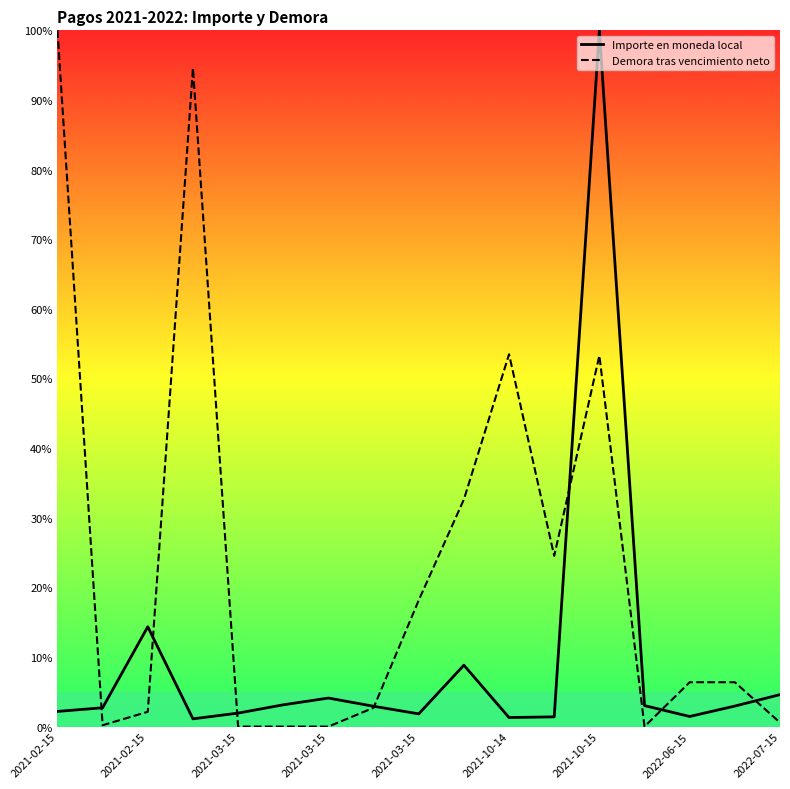

What are all the series names shown in the legend?

Importe en moneda local, Demora tras vencimiento neto